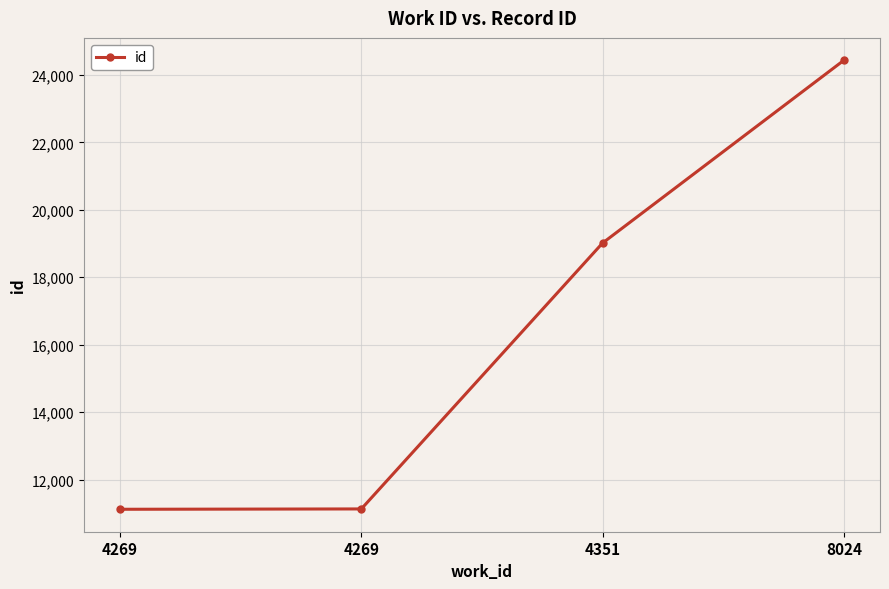

Does the chart display data point markers on the line(s)?

Yes